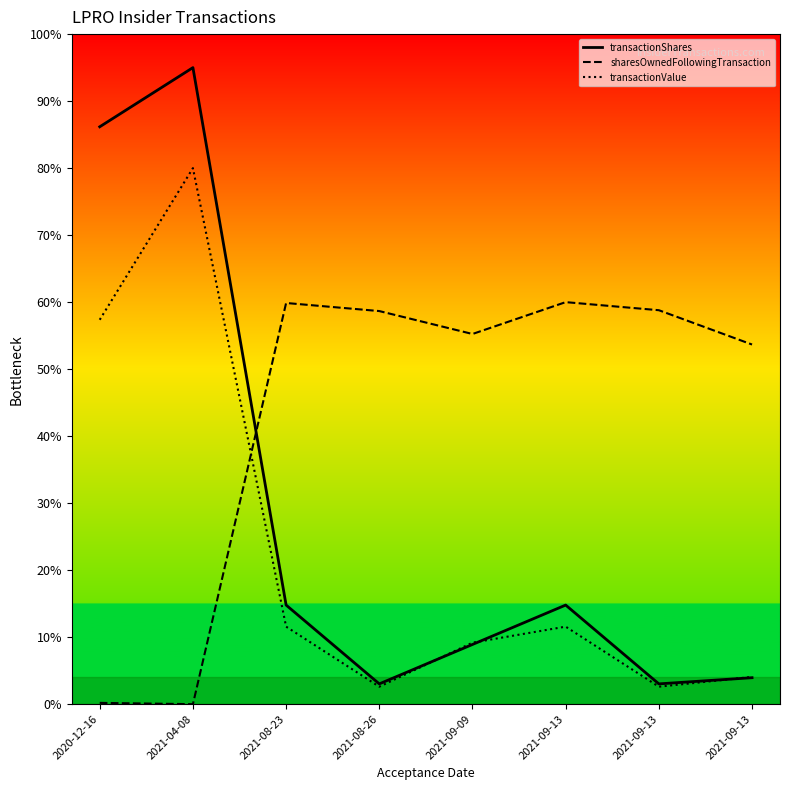

Which series has the widest spread of values?

transactionShares